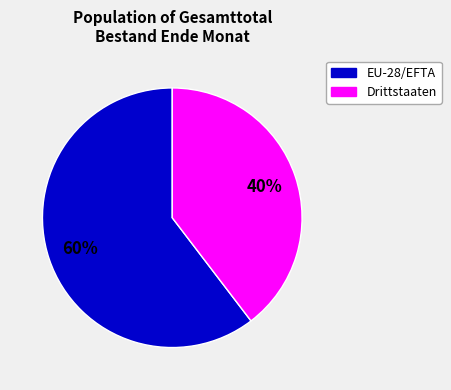

What percentage is the EU-28/EFTA slice, to the nearest percent?

60%